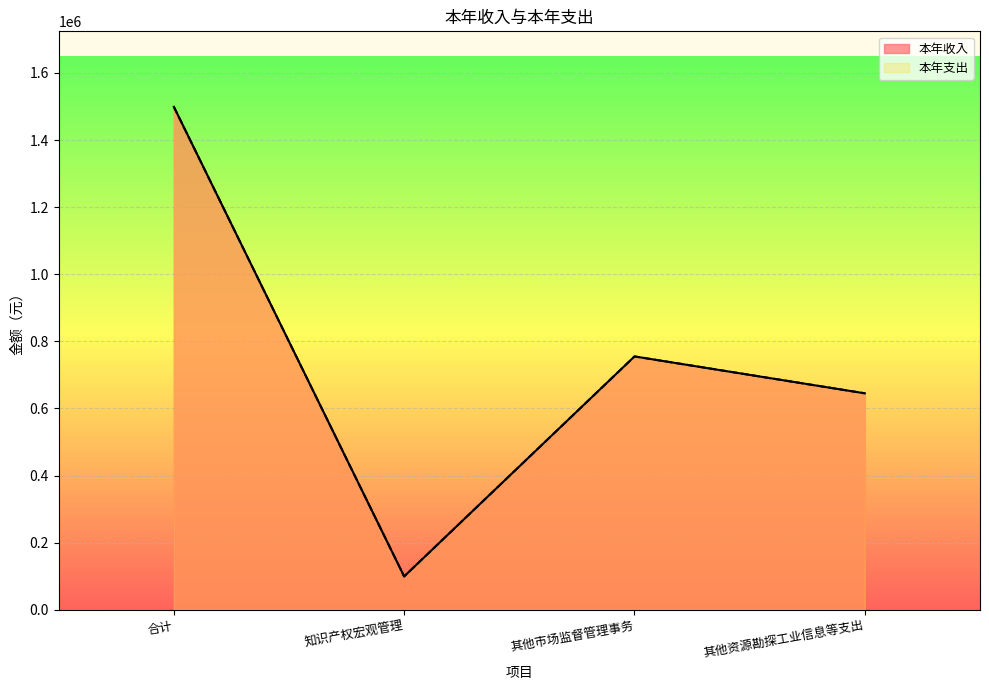

In 本年收入, how many points are lower than both neighbors (excluding endpoints)?

1